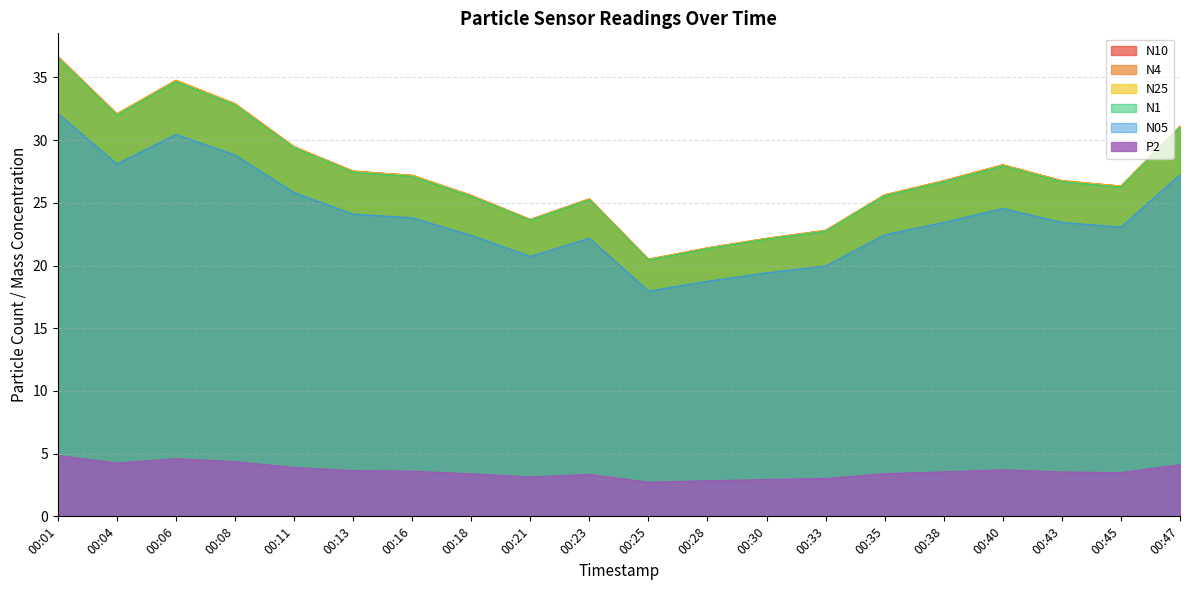

What is the minimum value for N10?

20.5